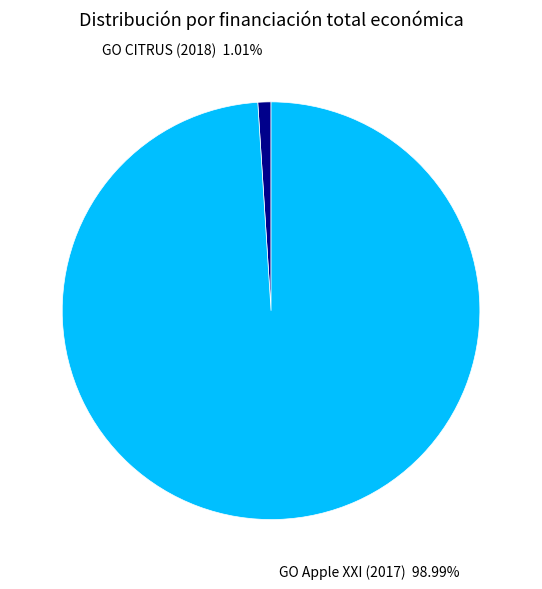

Between GO CITRUS (2018) and GO Apple XXI (2017), which is larger?

GO Apple XXI (2017)